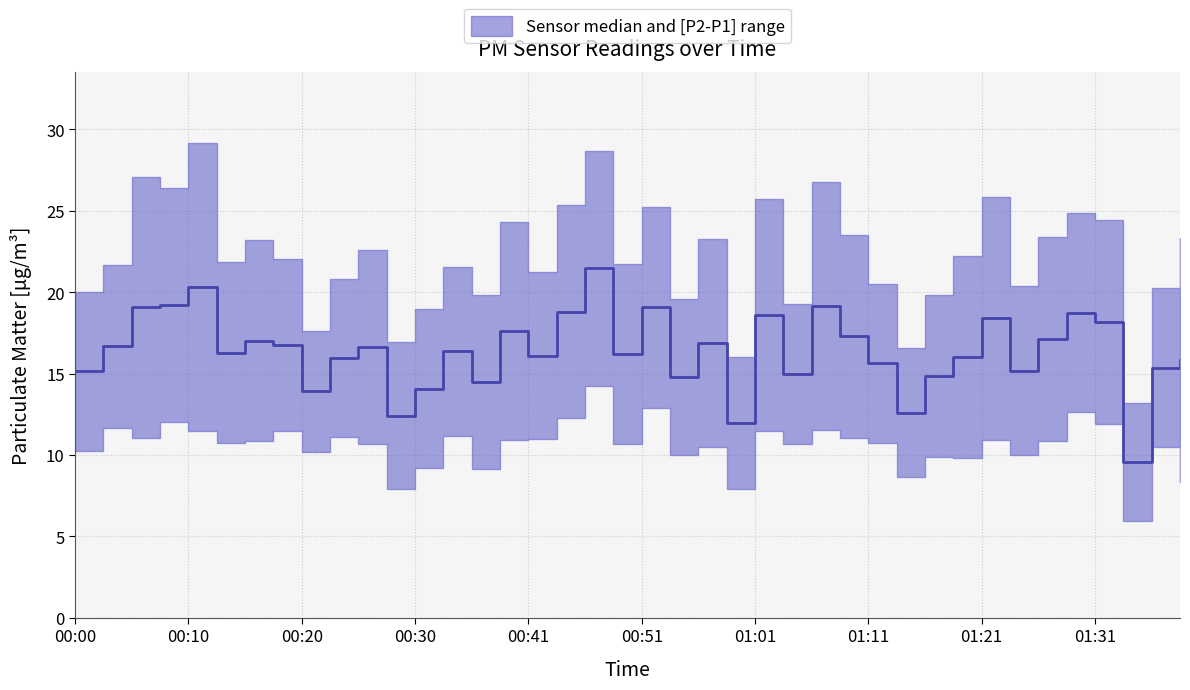

List the labels in order of value, smallest first.

01:34, 00:59, 00:28, 01:14, 00:20, 00:30, 00:36, 00:53, 01:16, 01:04, 00:00, 01:24, 01:36, 01:11, 01:39, 00:23, 01:19, 00:41, 00:48, 00:13, 00:33, 00:25, 00:03, 00:18, 00:56, 00:15, 01:26, 01:09, 00:38, 01:31, 01:21, 01:01, 01:29, 00:43, 00:05, 00:51, 01:06, 00:08, 00:10, 00:46